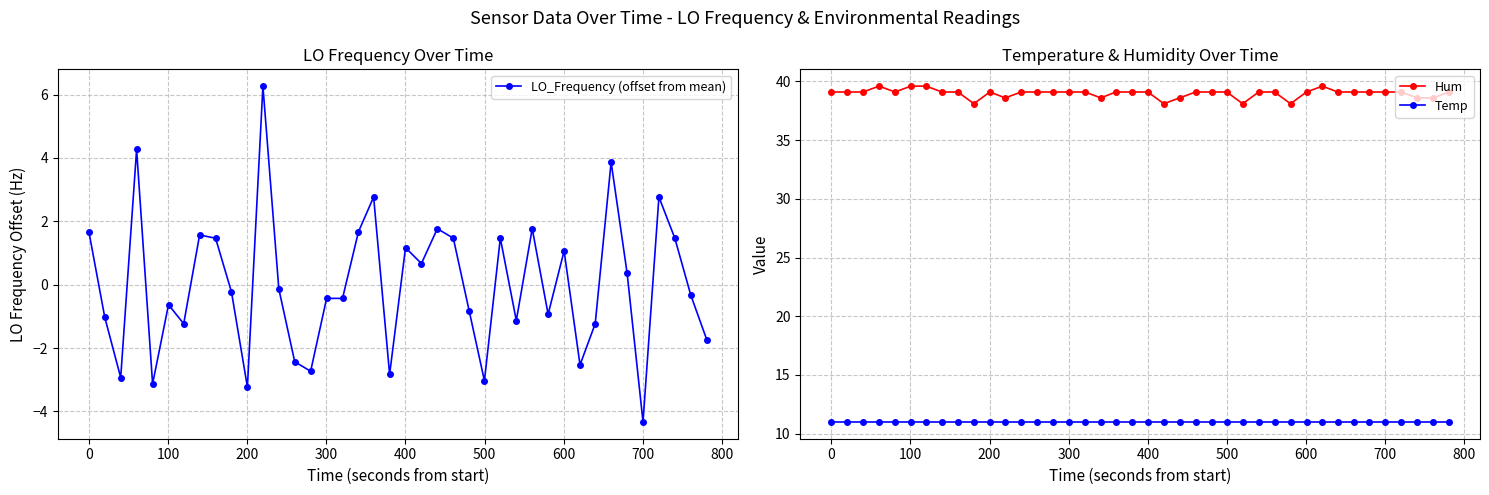

True or false: LO_Frequency (offset from mean) and Hum intersect in this chart.

False